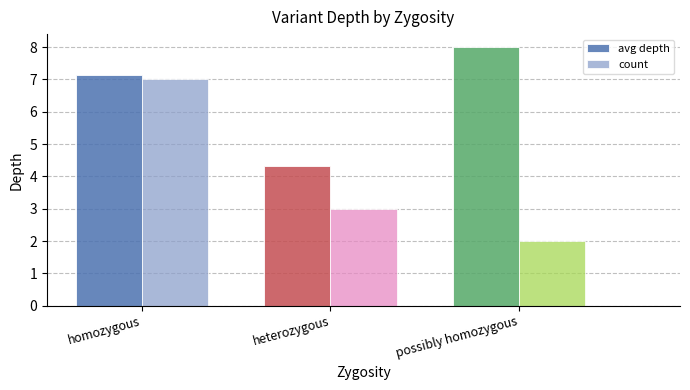

What is the difference between the highest and lowest values at possibly homozygous?

6.0